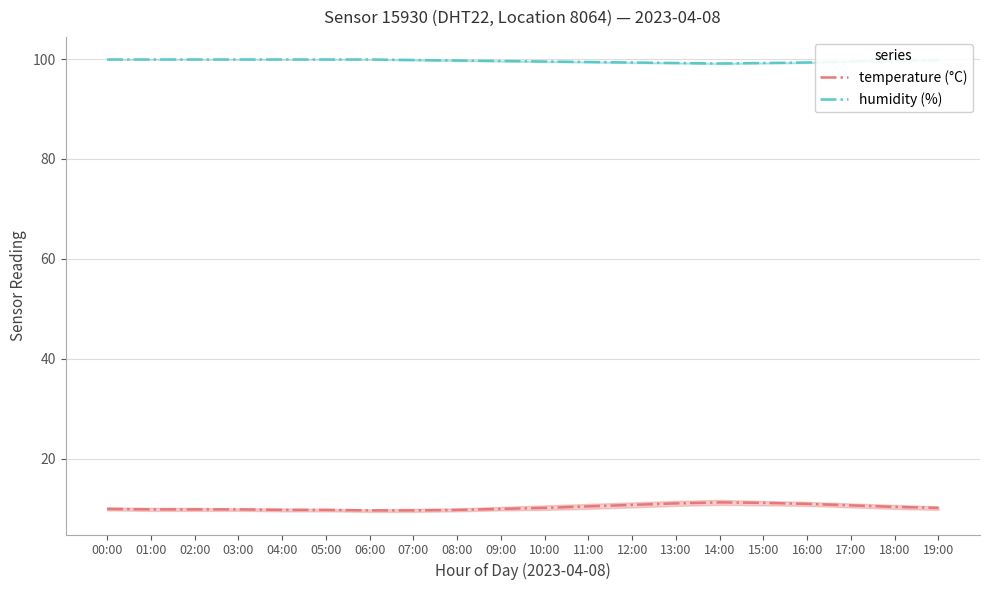

Is it true that humidity (%) equals 55.9 at 02:00?

False